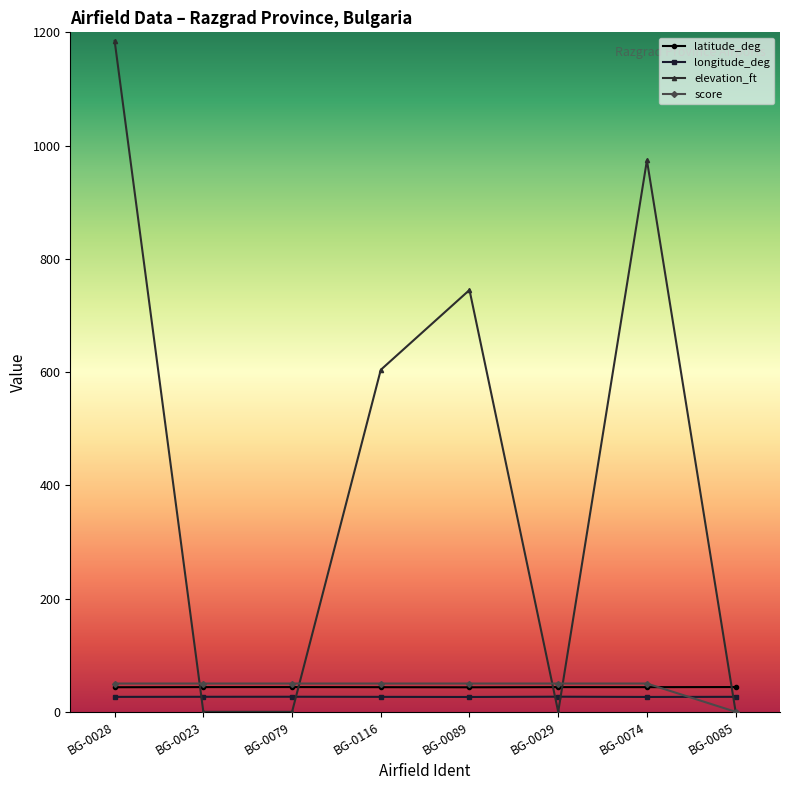

True or false: longitude_deg and latitude_deg intersect in this chart.

False